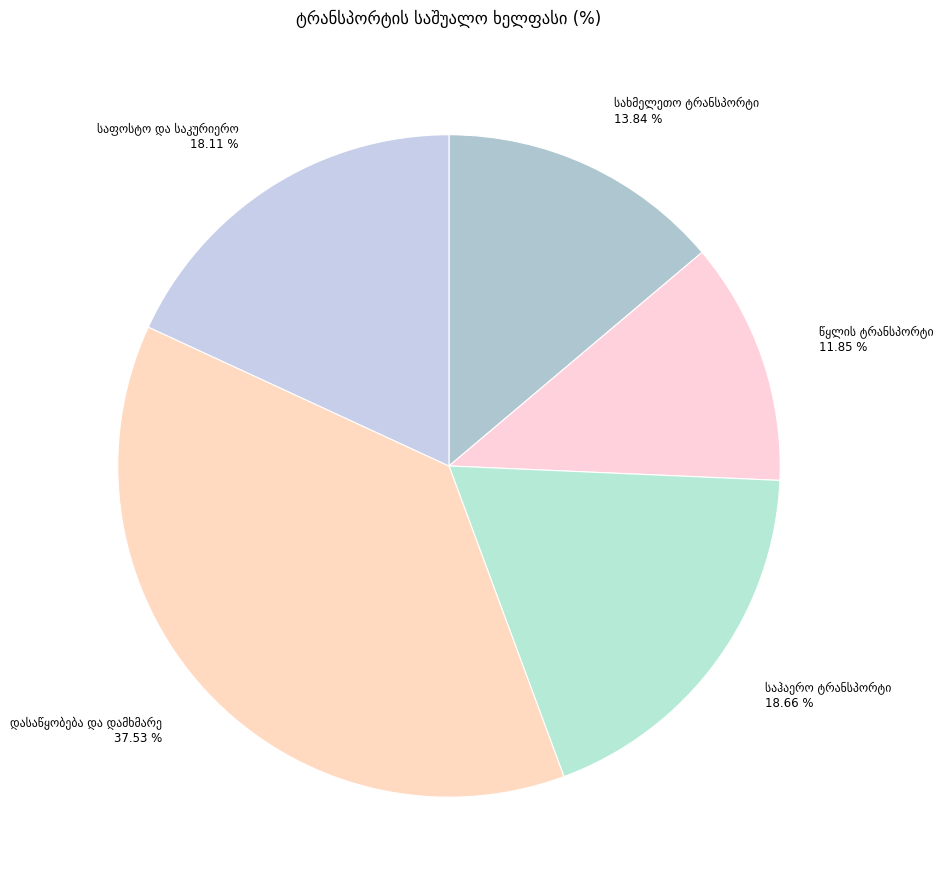

Is there any slice that represents more than half of the pie?

No